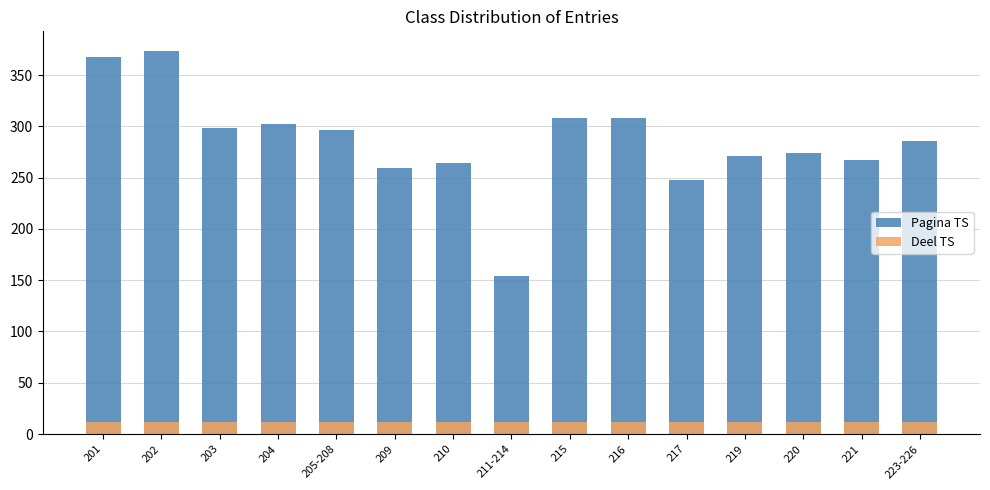

What is the total value across all series at 201?

380